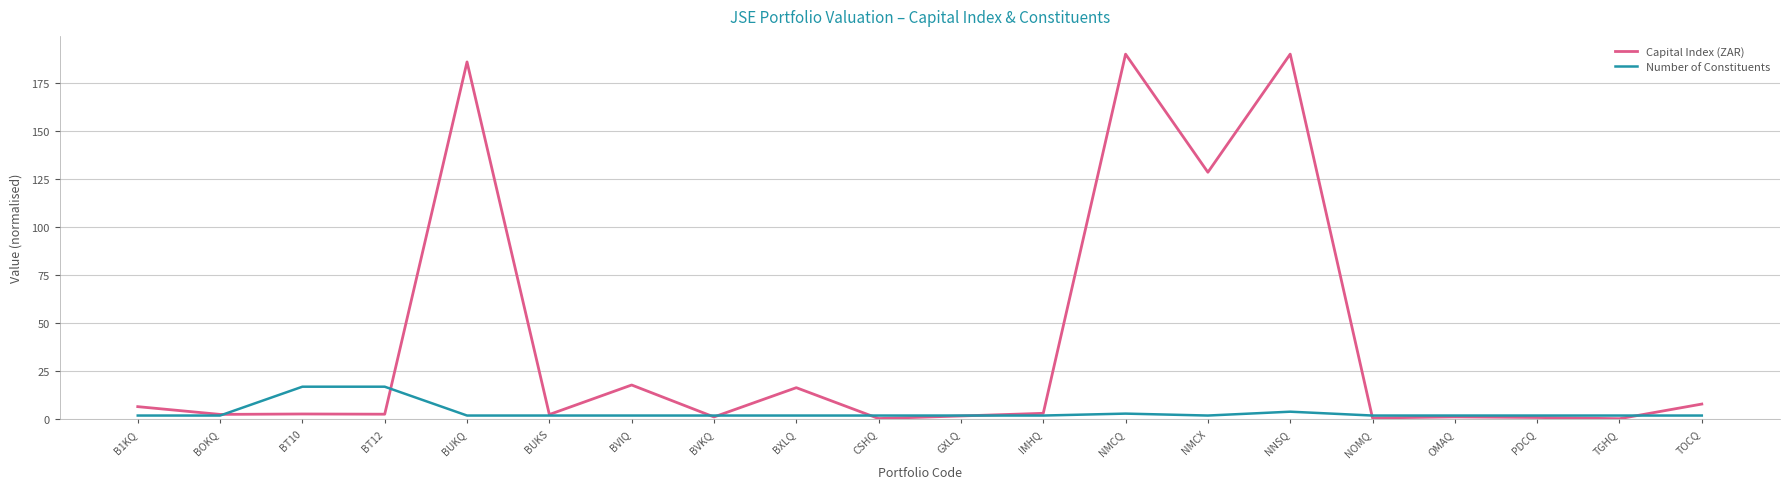

Rank the series at BT12 from lowest to highest value.

Capital Index (ZAR), Number of Constituents